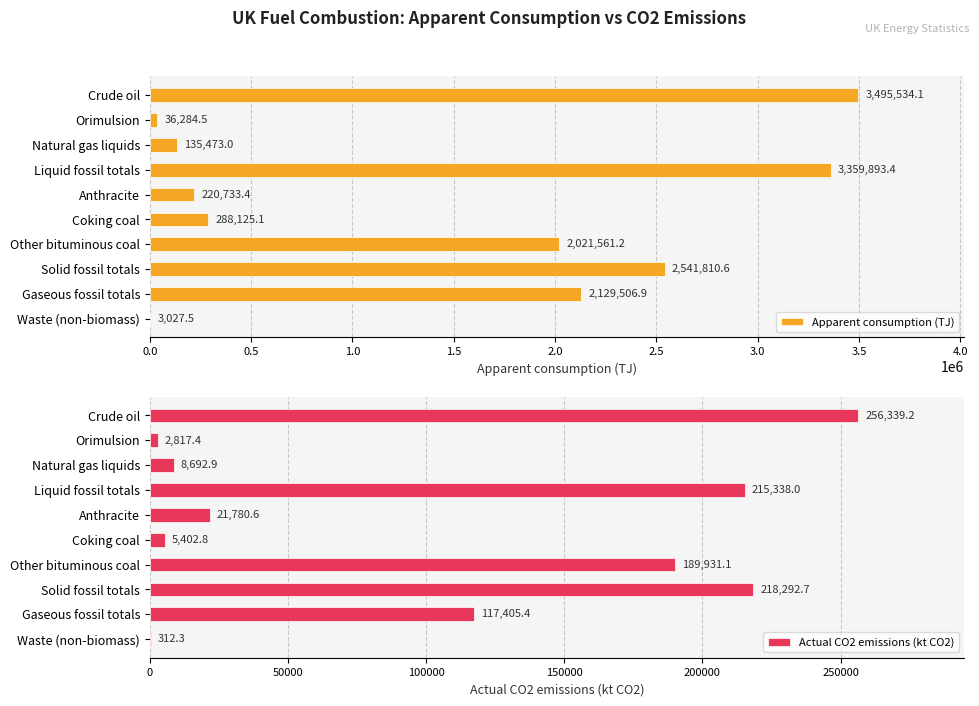

Is it true that Apparent consumption (TJ) equals 2129506.9 at Gaseous fossil totals?

True